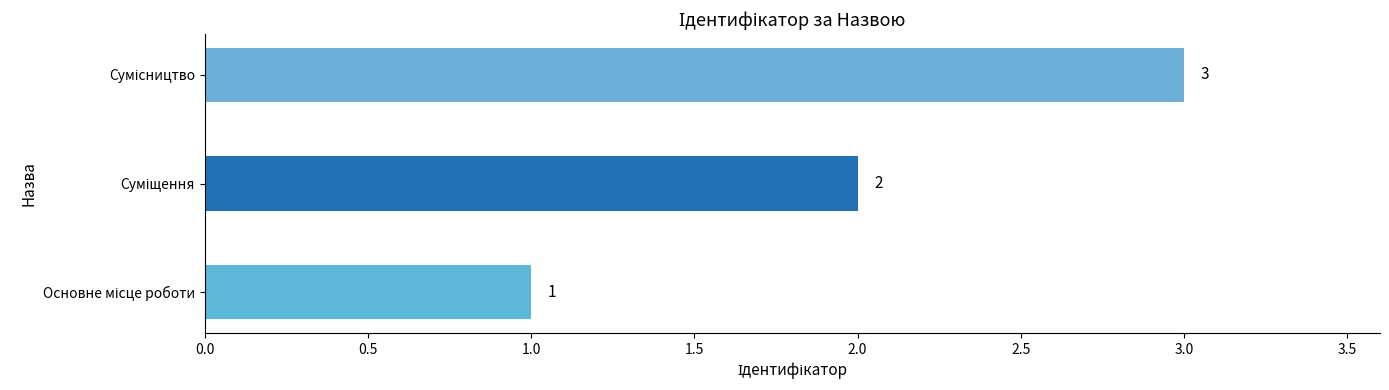

What is the average value?

2